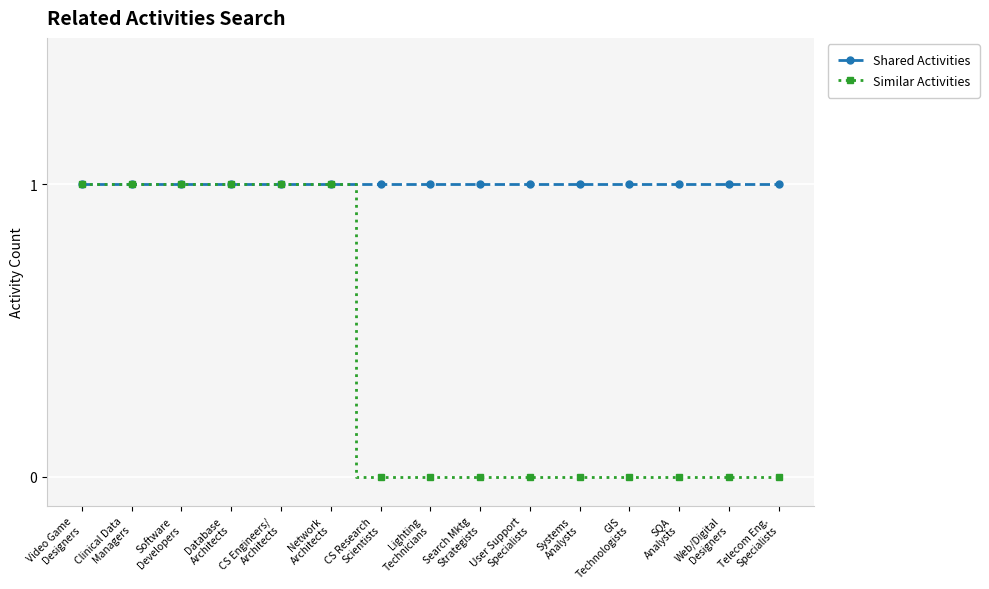

List the series in order of their overall mean, highest first.

Shared Activities, Similar Activities